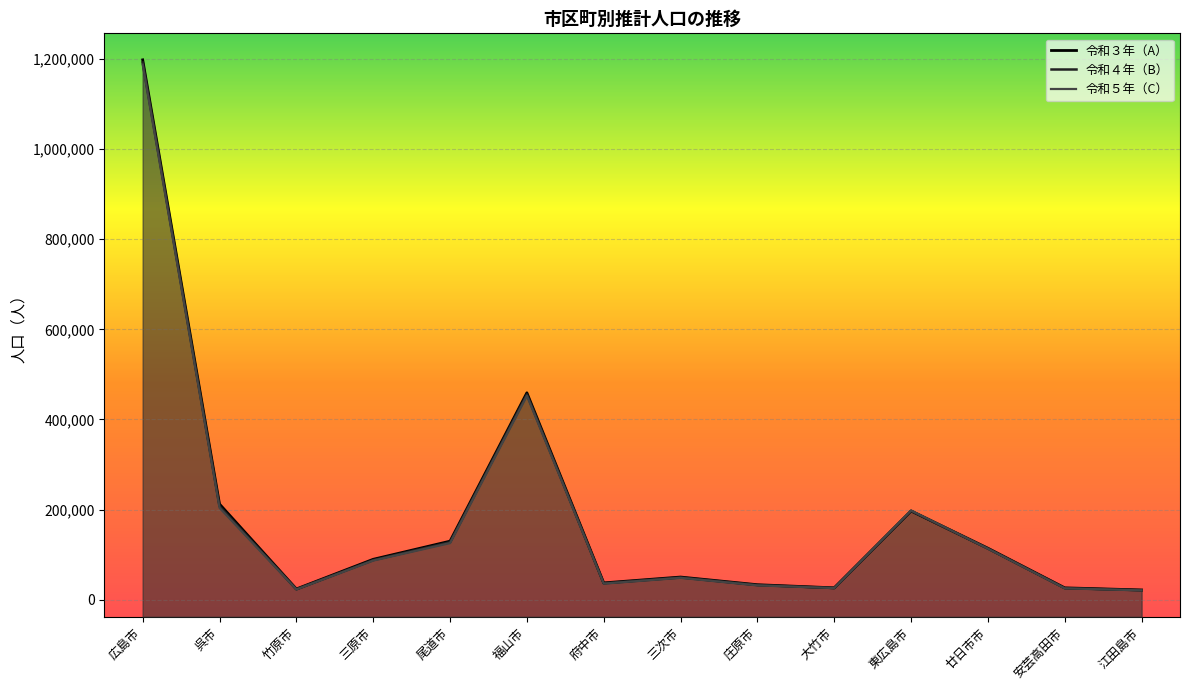

Read the 令和４年（B） value at 福山市, to the nearest 100.

455600